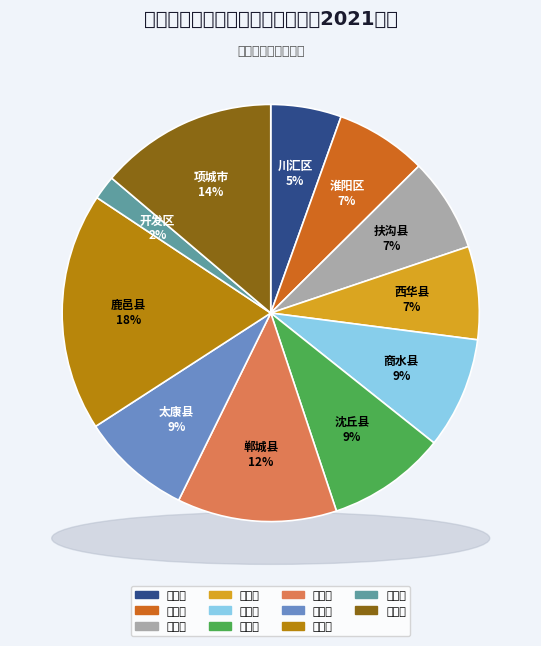

What percentage is NOT represented by 淮阳区?

92.9%